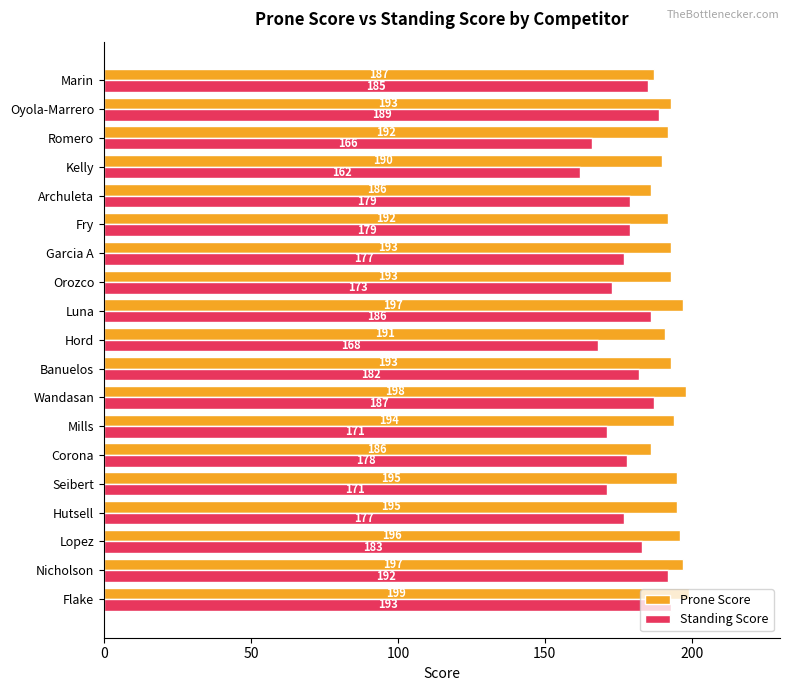

What is the approximate value of Prone Score at Orozco?

193